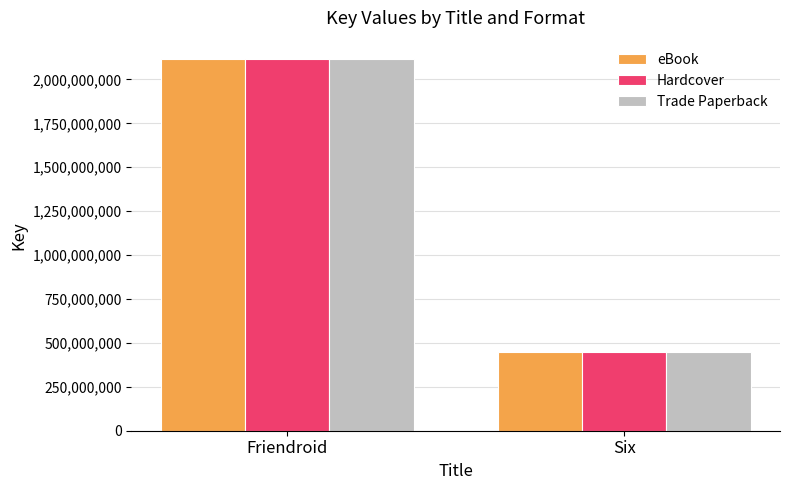

Which category has the highest value in the eBook series?

Friendroid